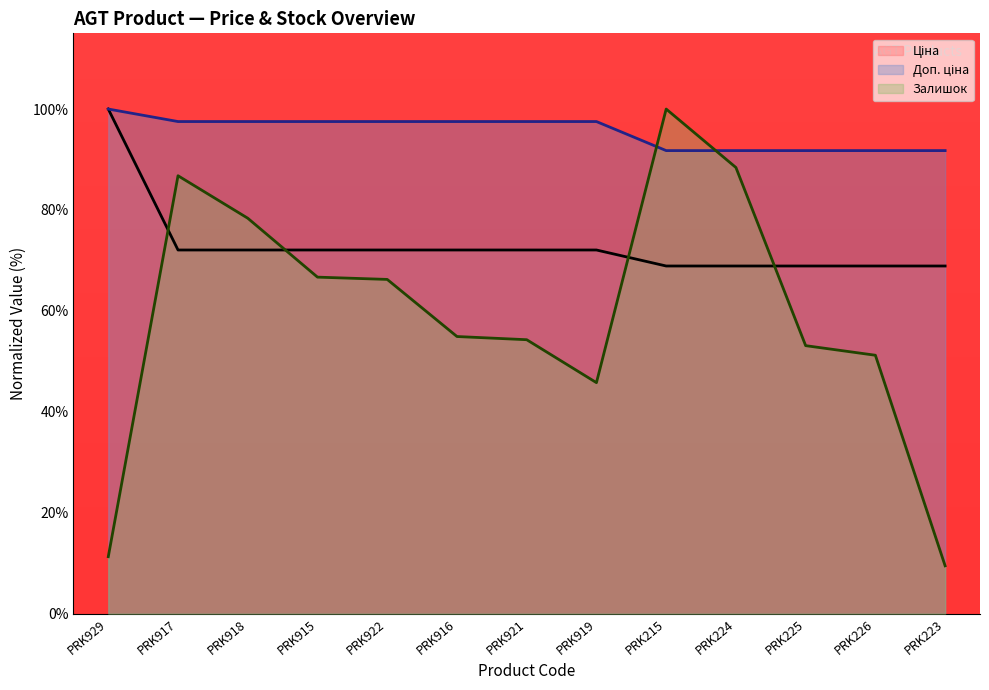

What is the average value of the Залишок (line) series?

59.0